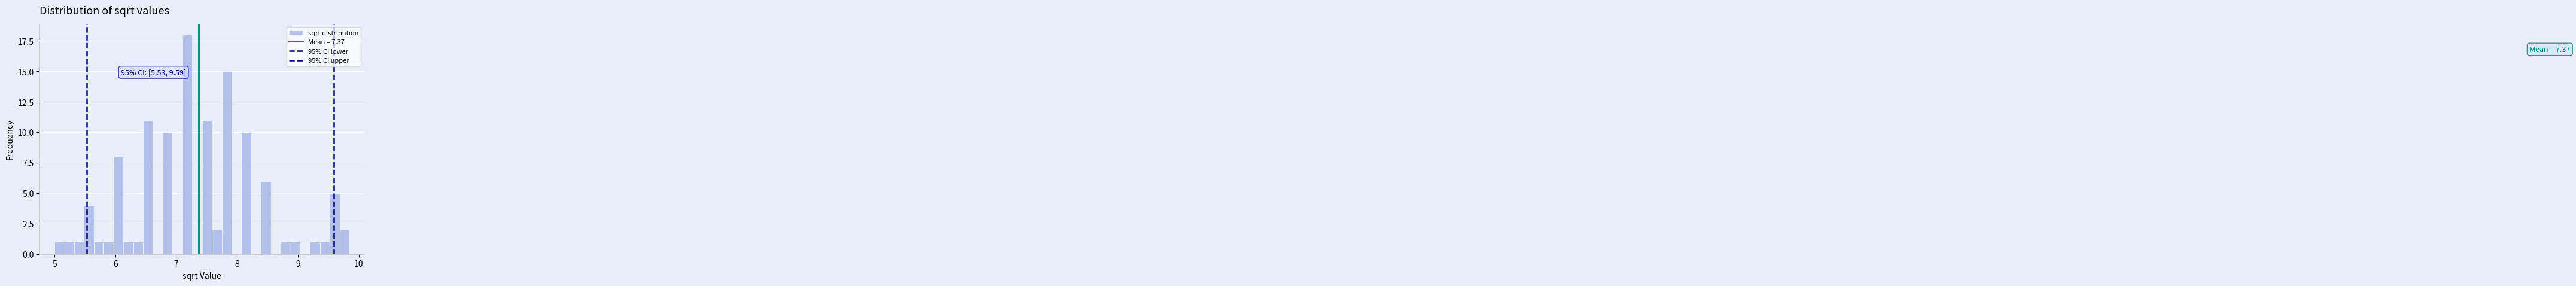

Around what value on the x-axis is the tallest bar? Give the approximate position of its centre, as read against the axis.

7.2